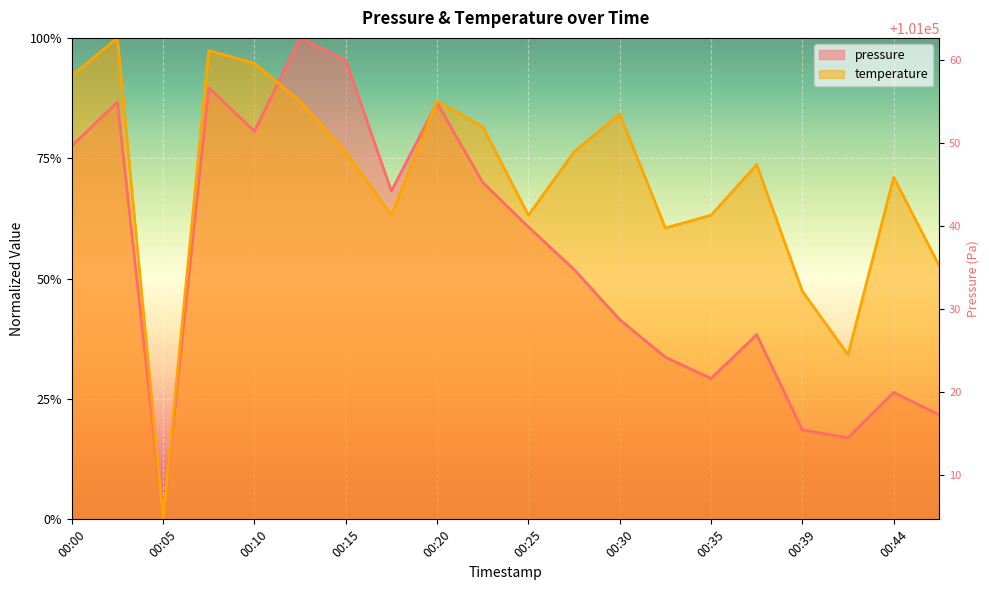

True or false: temperature and pressure intersect in this chart.

True